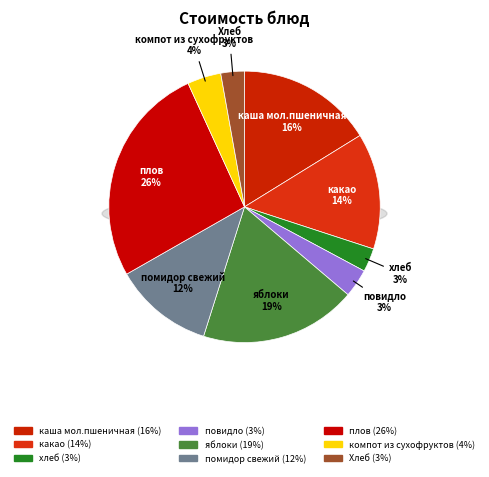

True or false: каша мол.пшеничная accounts for 31% of the total.

False